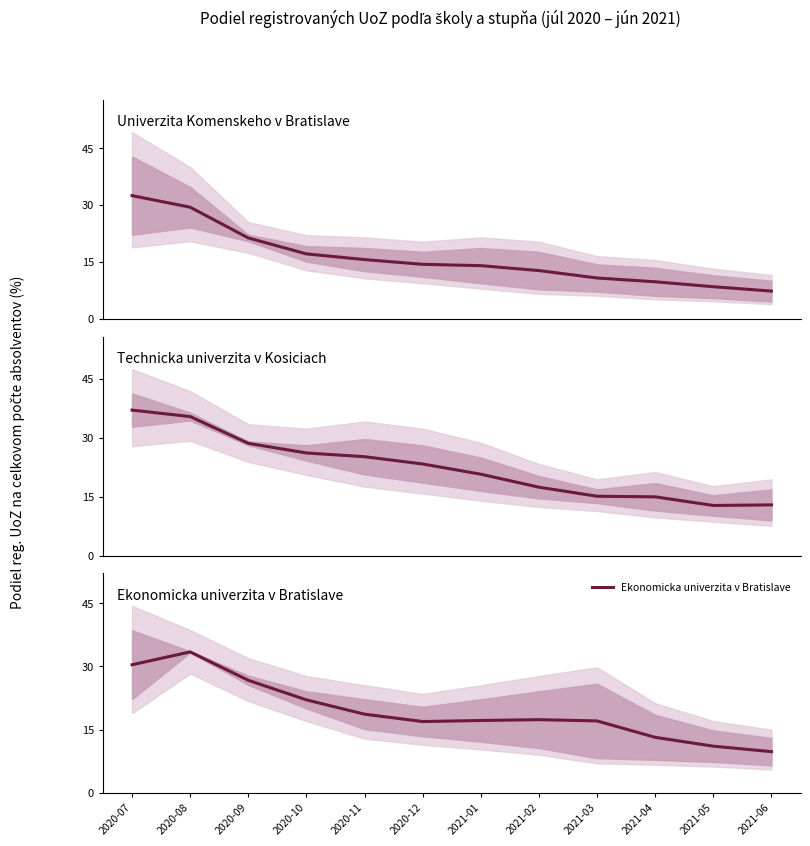

What is the average value of the Ekonomicka univerzita v Bratislave series?

19.5